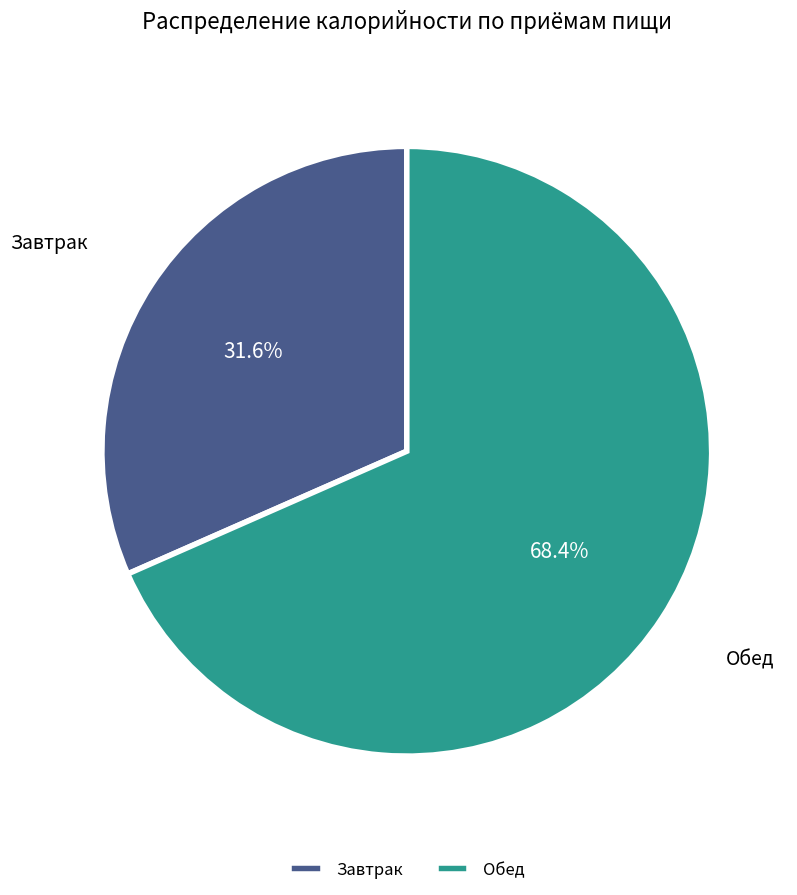

To the nearest percent, what is the combined percentage of Завтрак and Обед?

100%